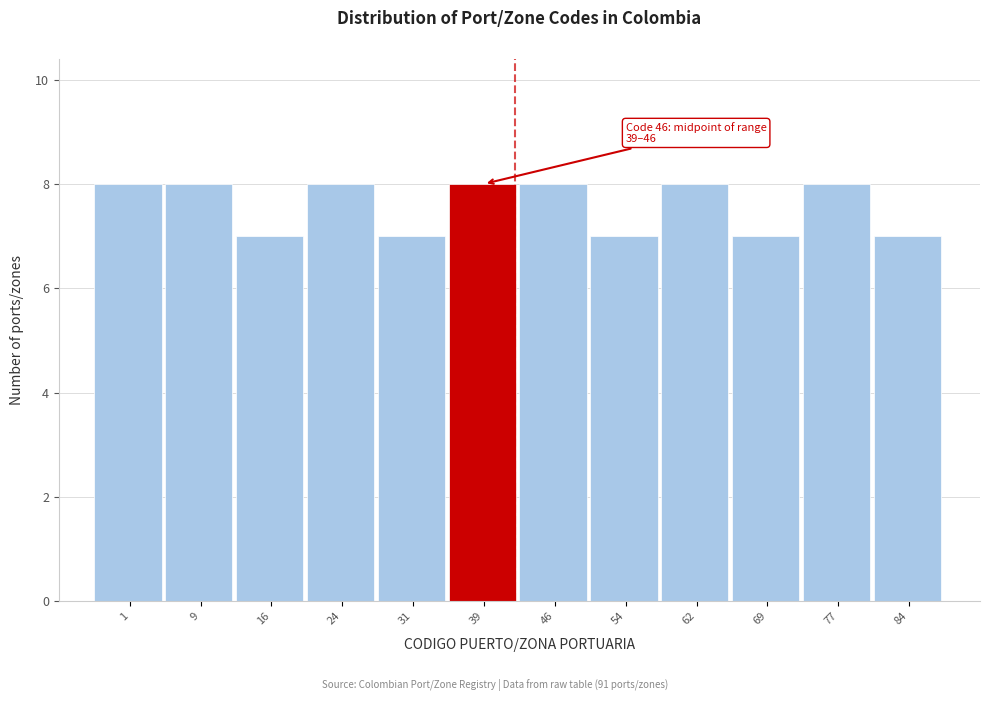

Reading right to left, transcribe all the data shown in this chart.

84=7	77=8	69=7	62=8	54=7	46=8	39=8	31=7	24=8	16=7	9=8	1=8